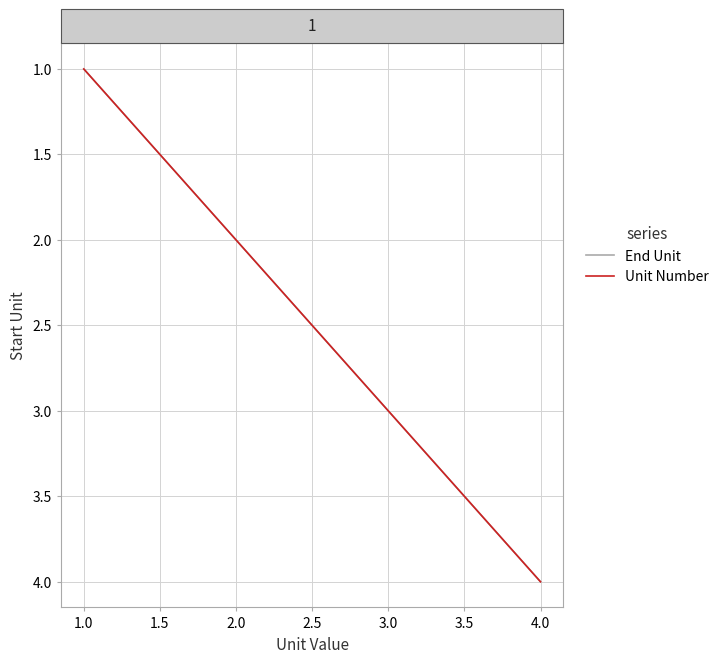

Between 2.0 and 4.0, which series saw the biggest shift?

End Unit